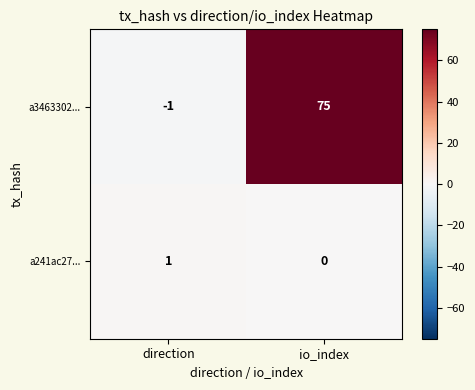

Between direction and io_index, which series saw the biggest shift?

a3463302...